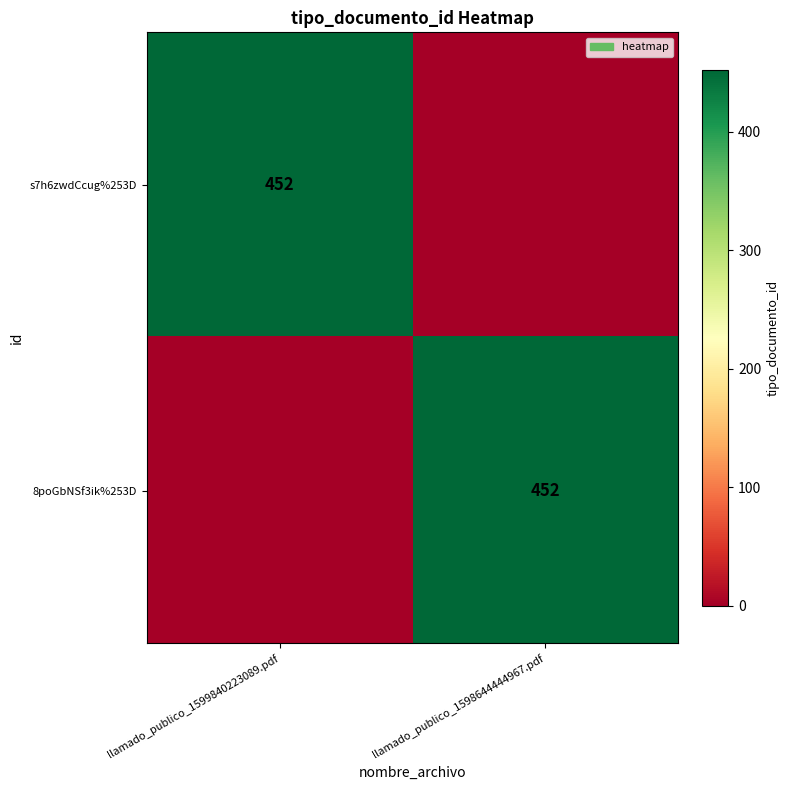

True or false: 8poGbNSf3ik%253D has a value of 452 at llamado_publico_1598644444967.pdf.

True